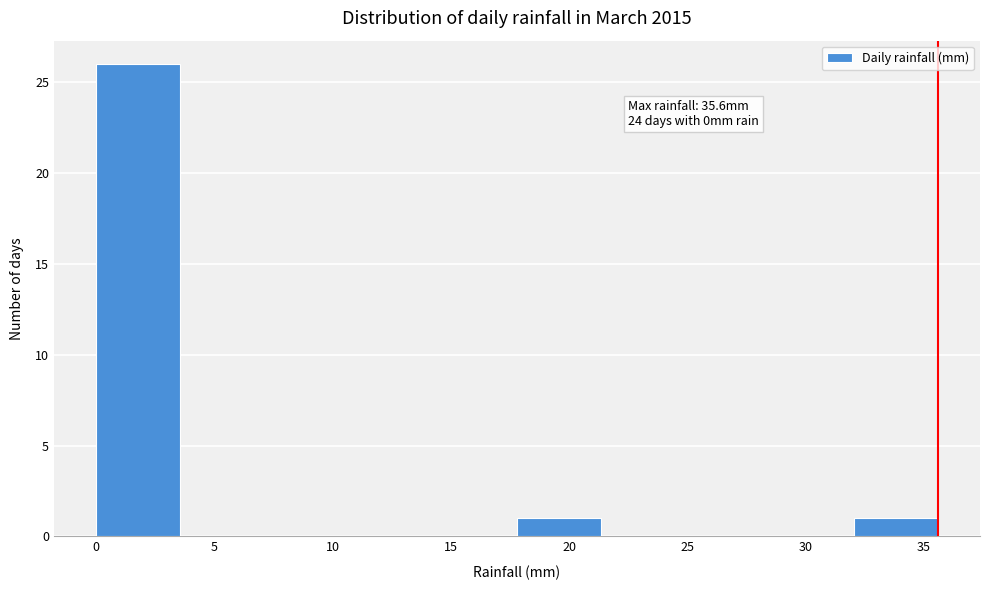

Which range on the x-axis has the tallest bar?

0.0 to 3.5